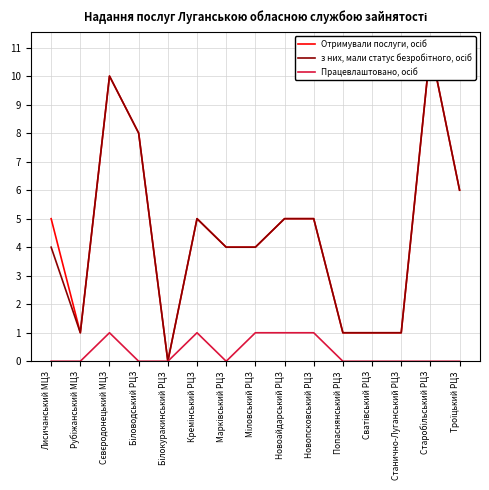

What is the sum of all з них, мали статус безробітного, осіб values?

66